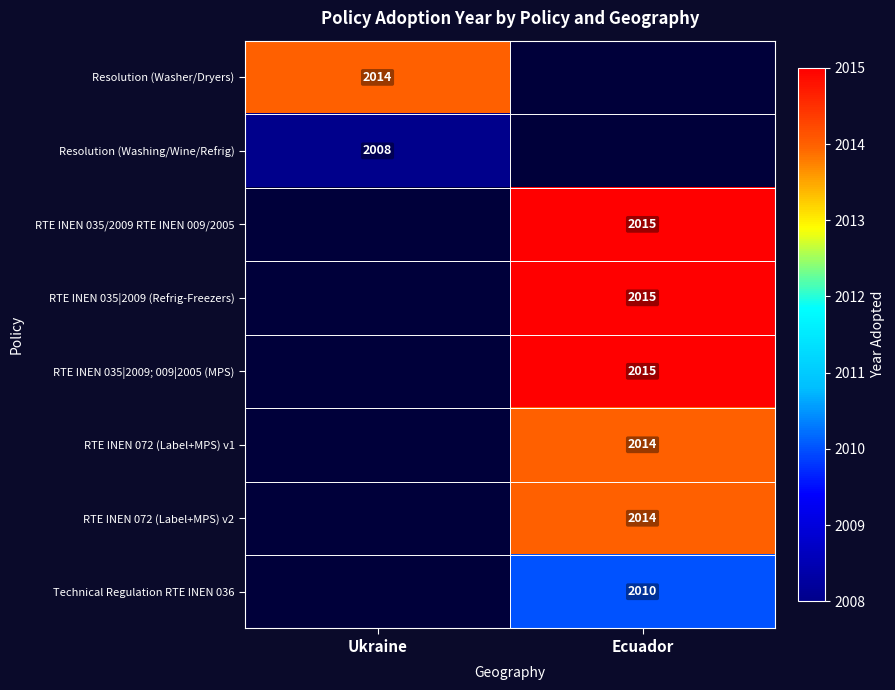

The RTE INEN 072 (Label+MPS) v2 series shows 2014 at Ecuador. True or false?

True